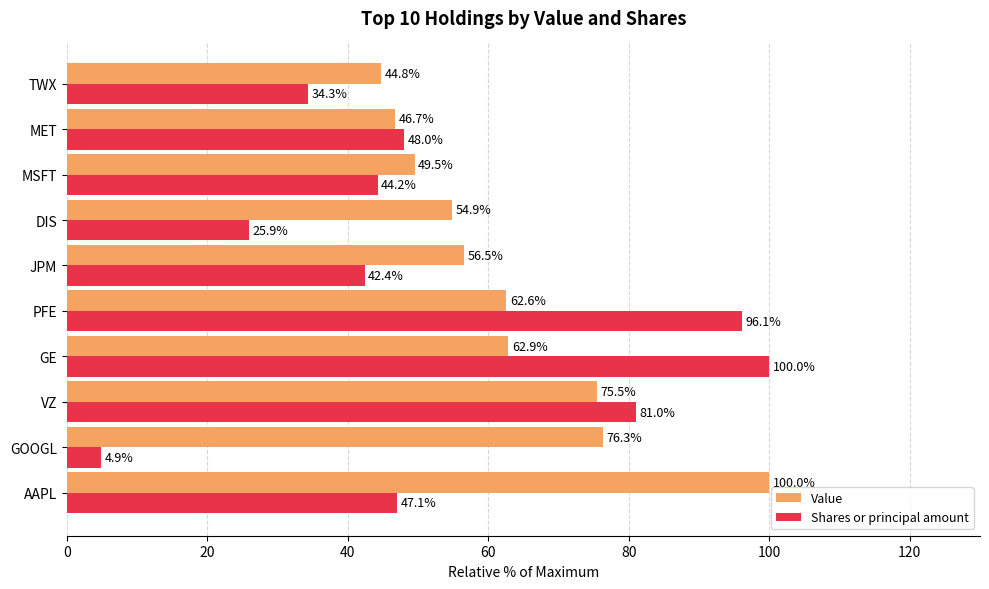

Is it true that Shares or principal amount equals 48.0 at MET?

True